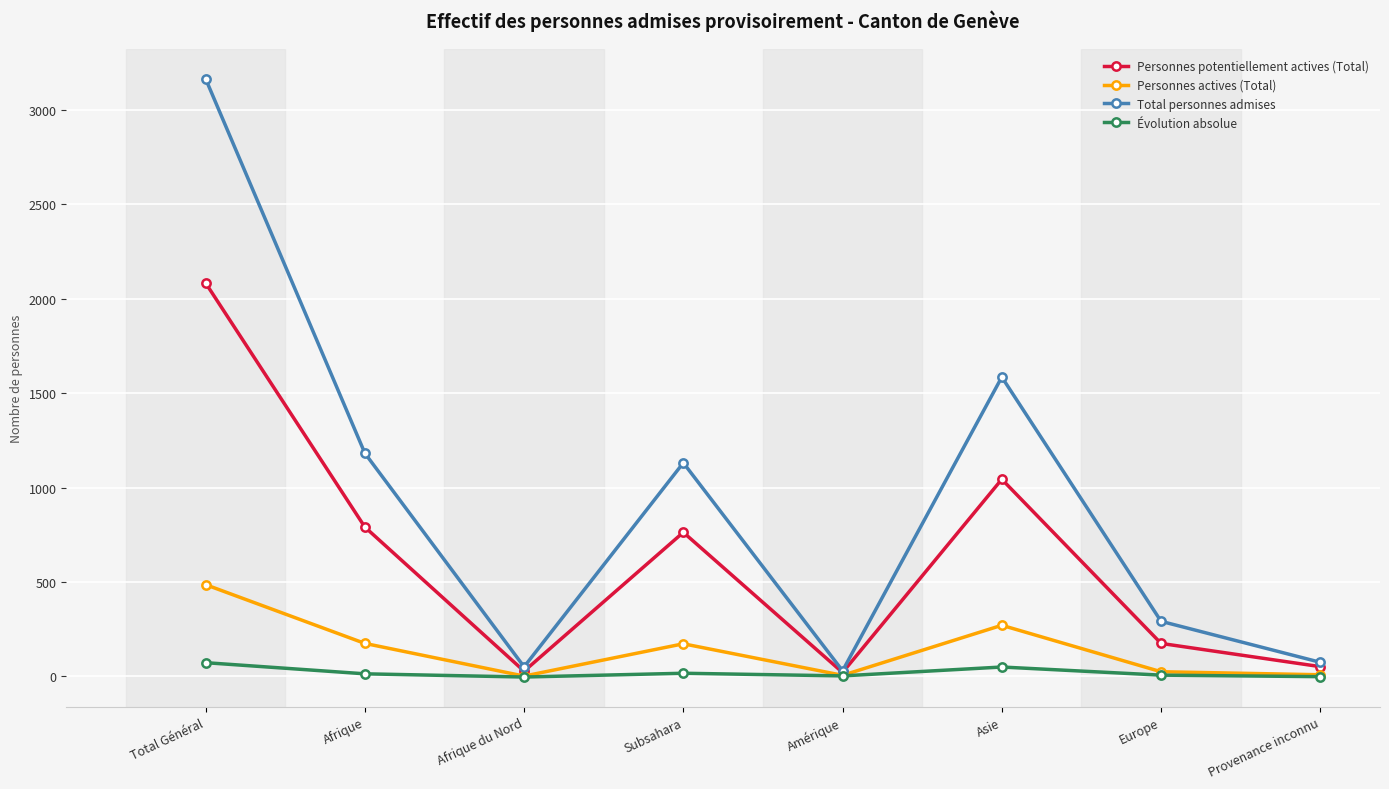

At which label does Personnes actives (Total) reach its peak?

Total Général